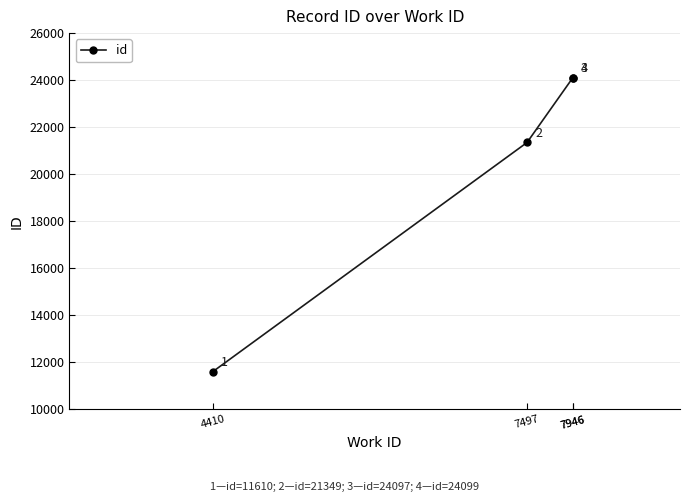

Is it true that the value at 7497 is 21349?

True